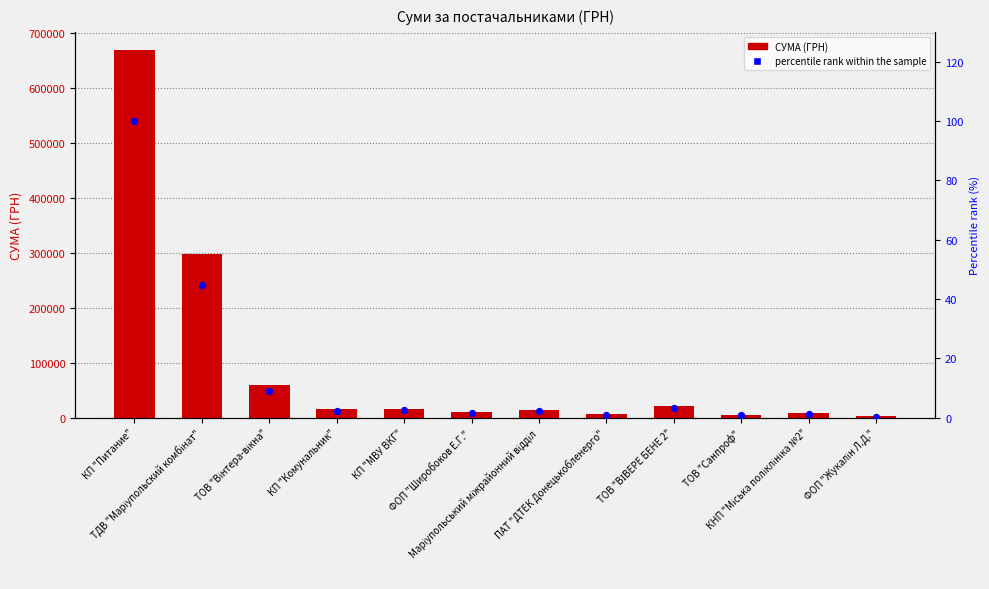

Which series contains the highest Y value?

СУМА (ГРН)